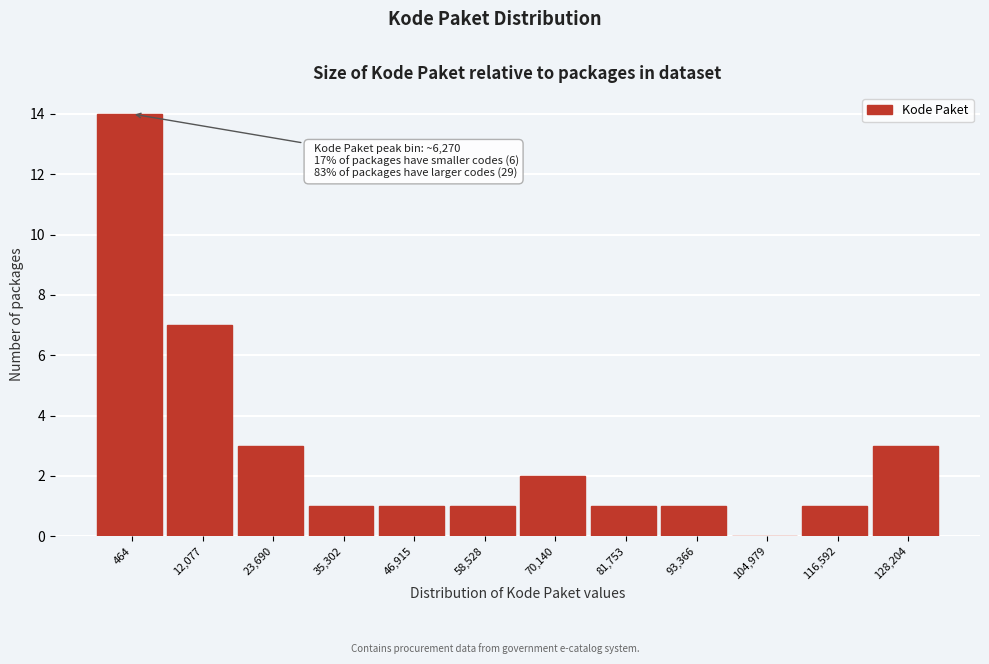

Reading right to left, extract all data points from this chart.

128,204=3	116,592=1	104,979=0	93,366=1	81,753=1	70,140=2	58,528=1	46,915=1	35,302=1	23,690=3	12,077=7	464=14